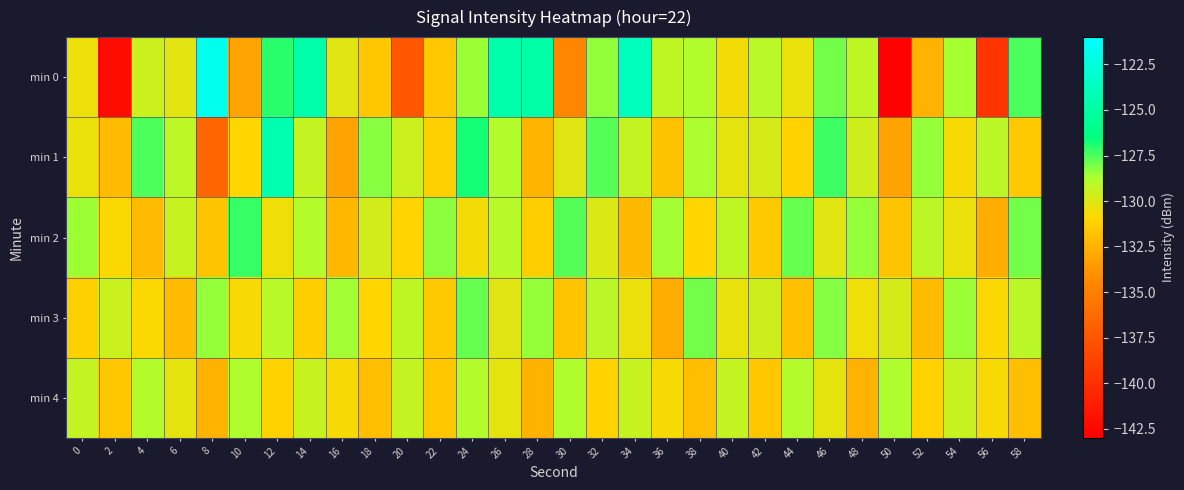

At 32, list the series in order from smallest to largest.

min 4, min 2, min 3, min 0, min 1